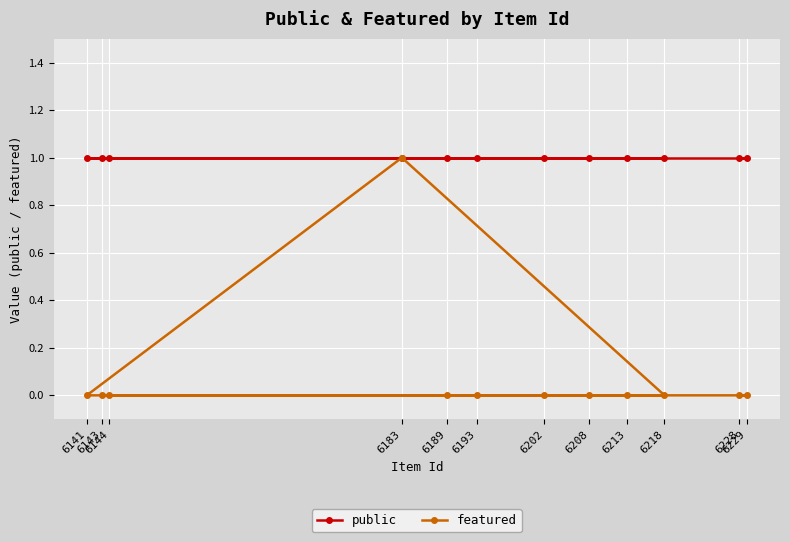

How many interior local peaks does the featured series have?

1